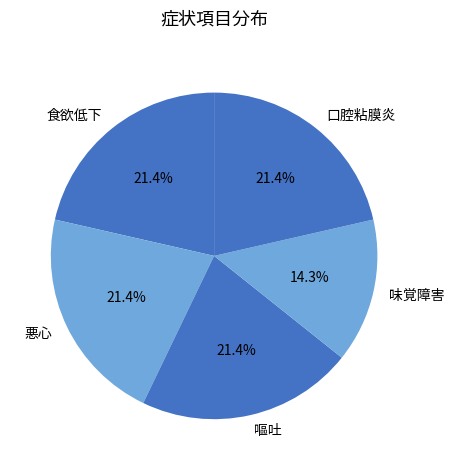

To the nearest percent, what is the difference between the 食欲低下 and 味覚障害 slice percentages?

7%